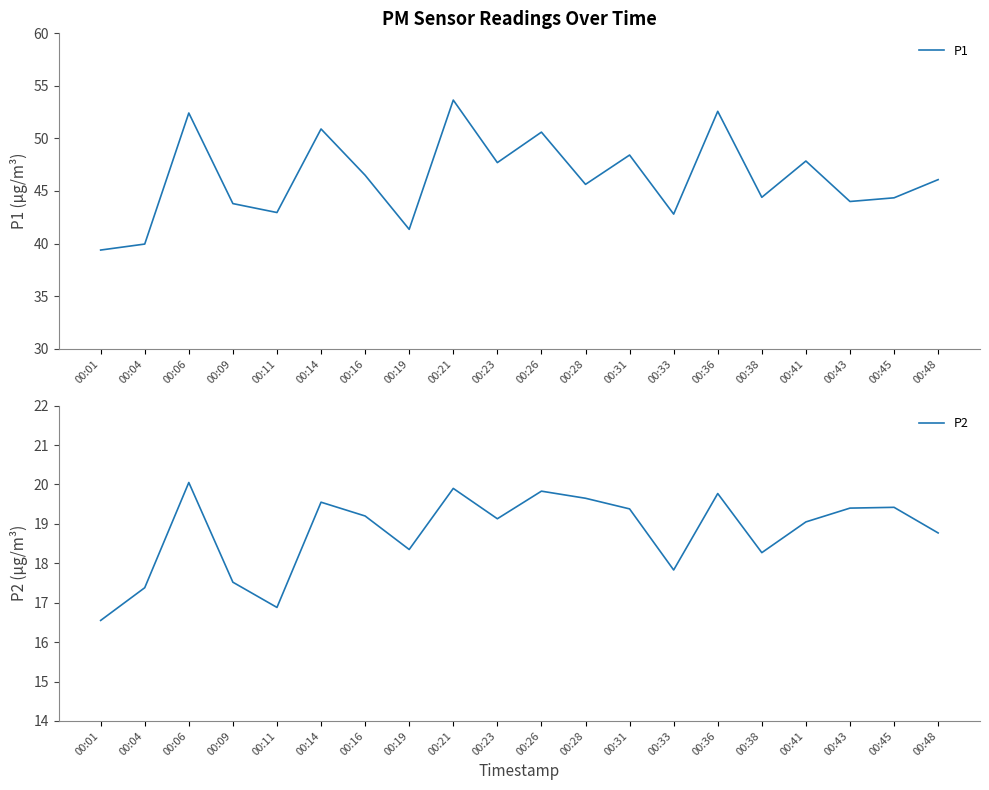

What is the smallest value displayed?

16.6